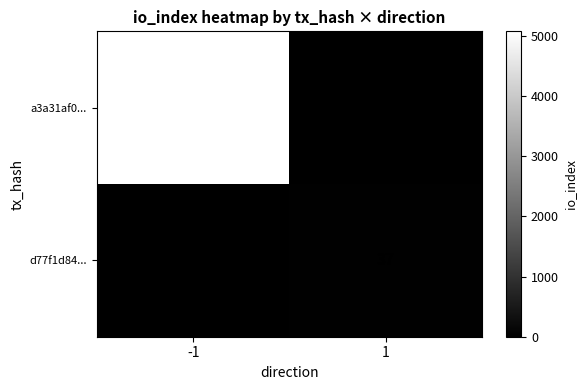

What is the sum of all d77f1d84... values?

37